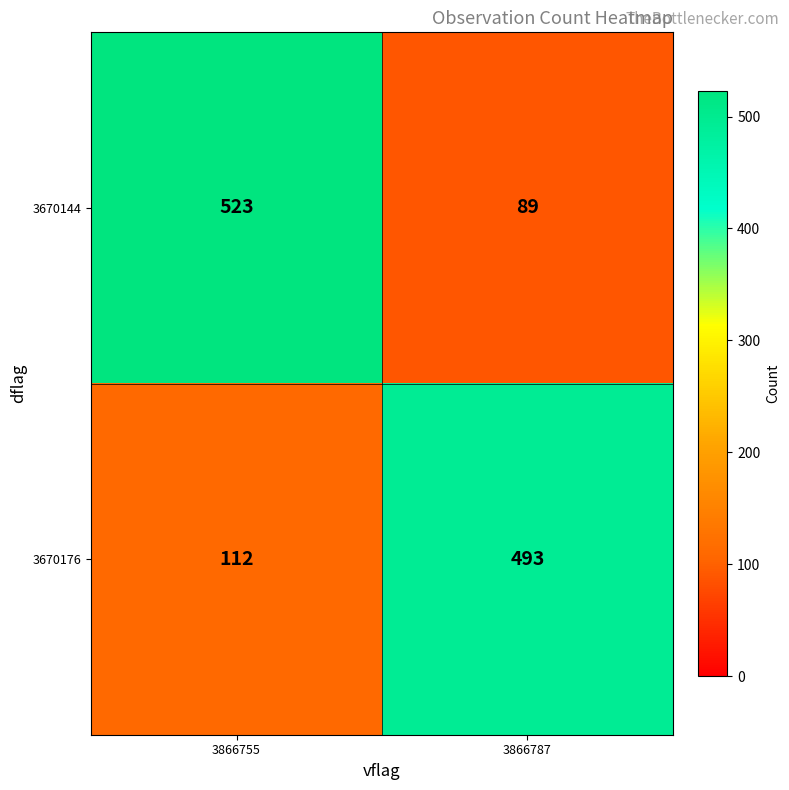

What is the average value of the 3670144 series?

306